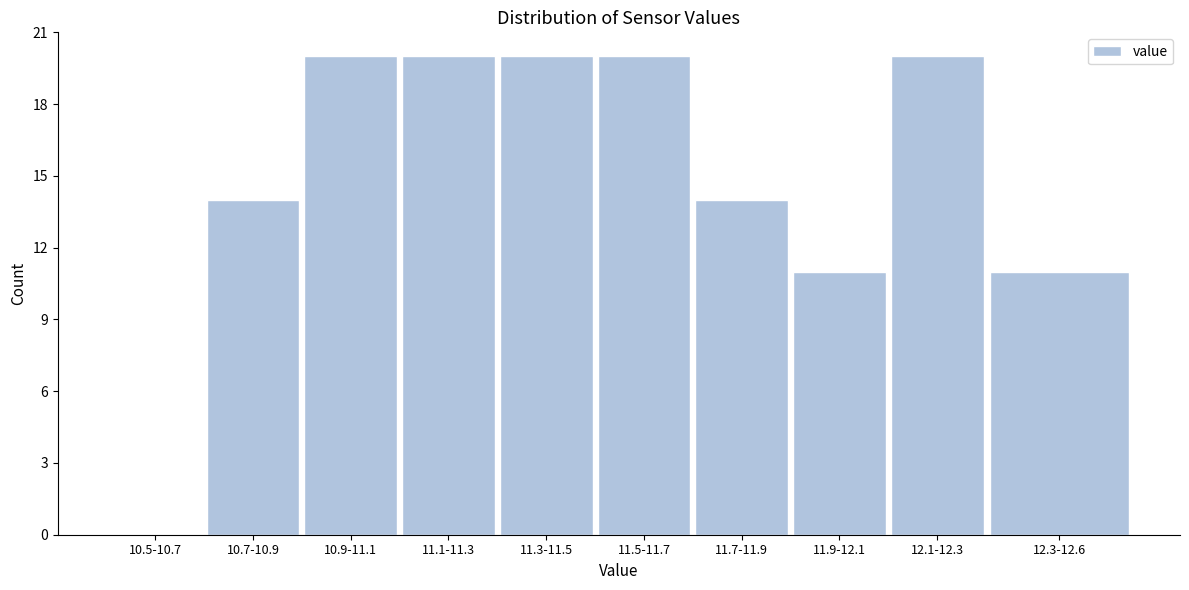

Reading right to left, extract all data points from this chart.

12.3-12.6=11	12.1-12.3=20	11.9-12.1=11	11.7-11.9=14	11.5-11.7=20	11.3-11.5=20	11.1-11.3=20	10.9-11.1=20	10.7-10.9=14	10.5-10.7=0